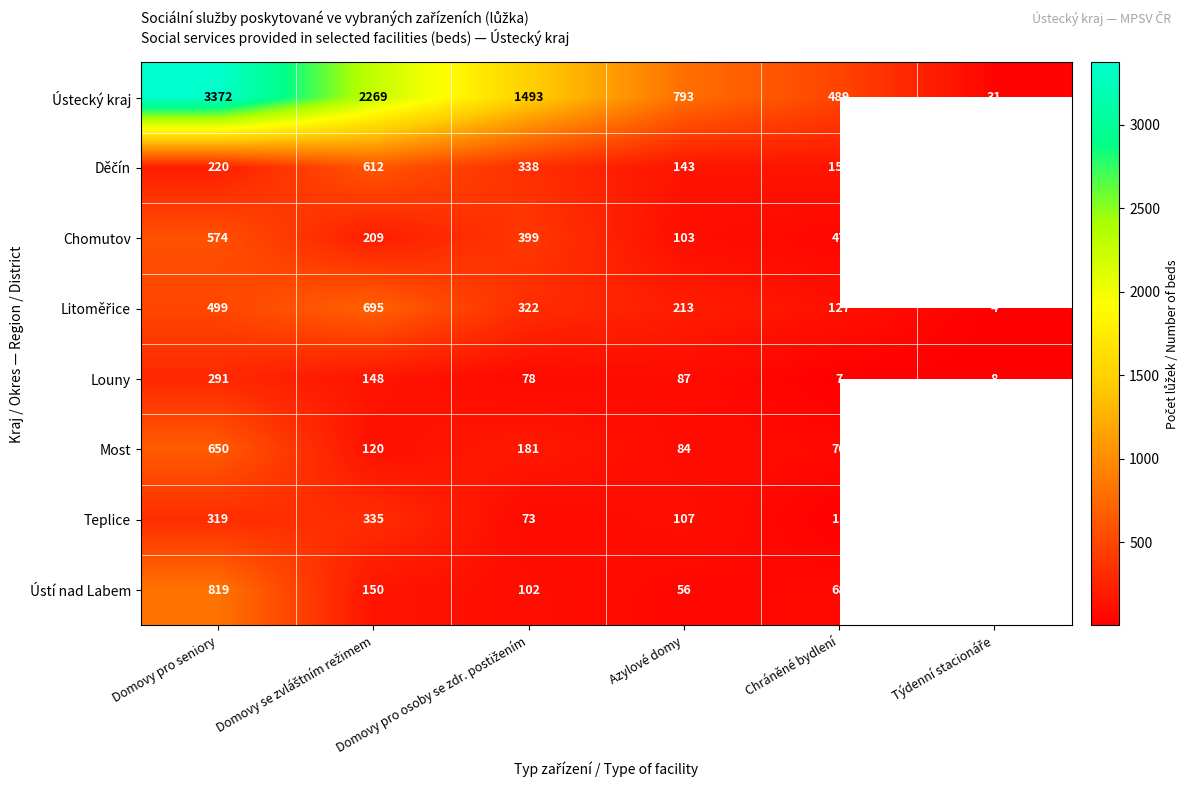

Between Domovy se zvláštním režimem and Týdenní stacionáře, which is larger?

Domovy se zvláštním režimem